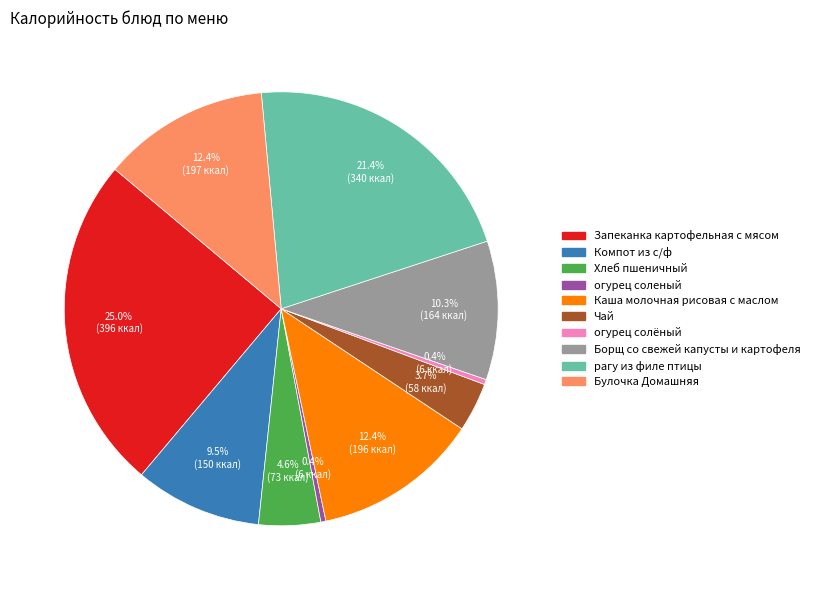

What portion of the pie excludes Каша молочная рисовая с маслом?

87.6%